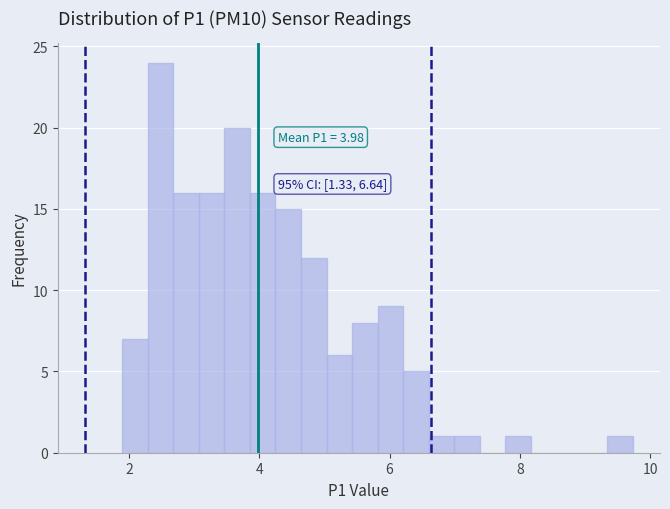

Read against the x-axis, roughly where is the centre of the tallest bar?

2.4